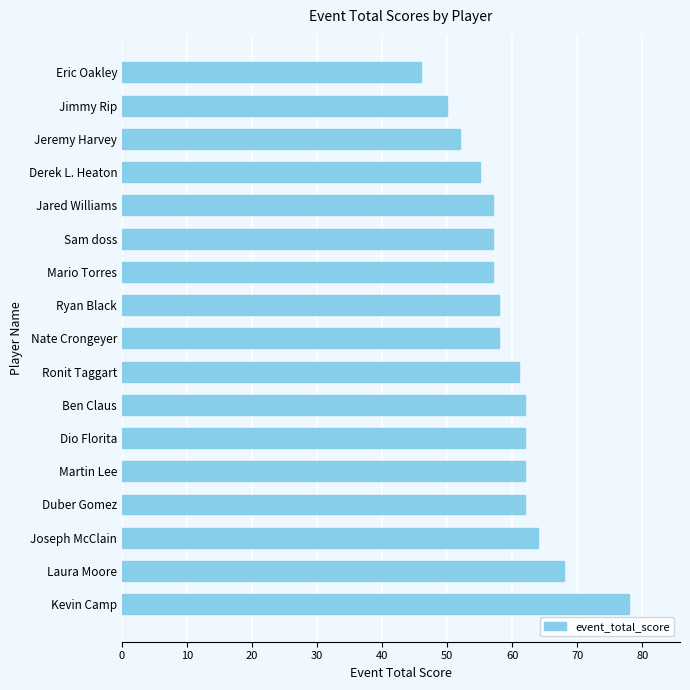

Are the bars horizontal?

Yes